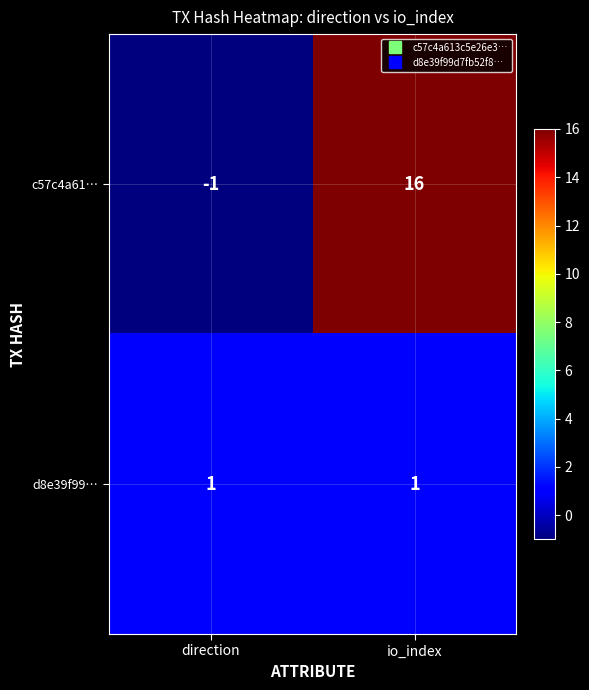

Between direction and io_index, which series saw the biggest shift?

c57c4a61…